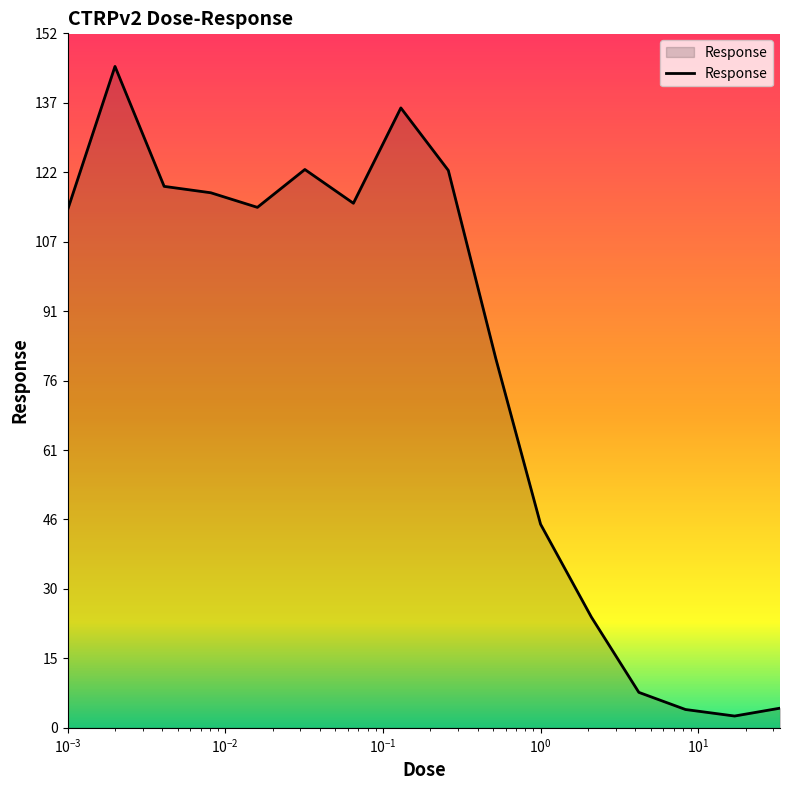

What is the greatest value displayed?

145.0